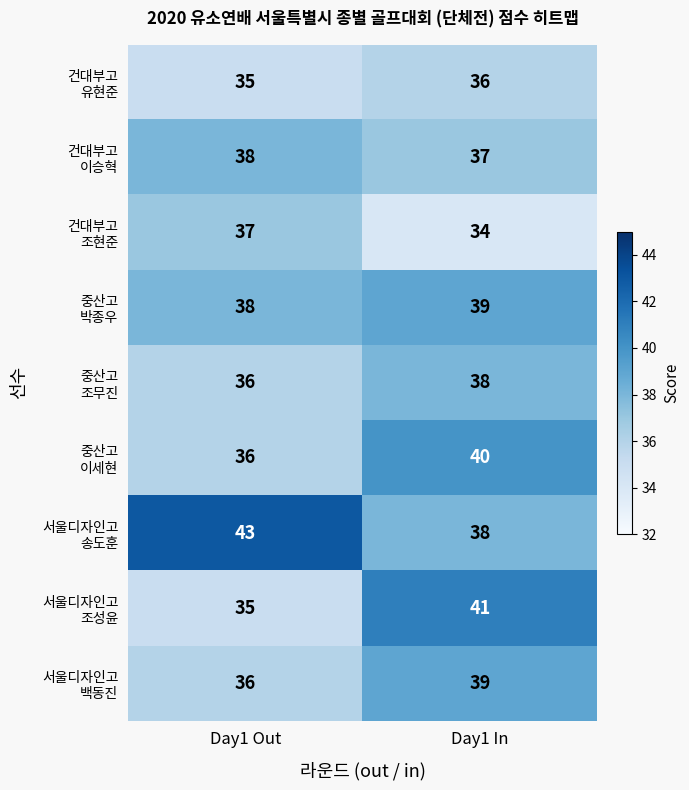

What is the difference between the highest and lowest values at Day1 In?

7